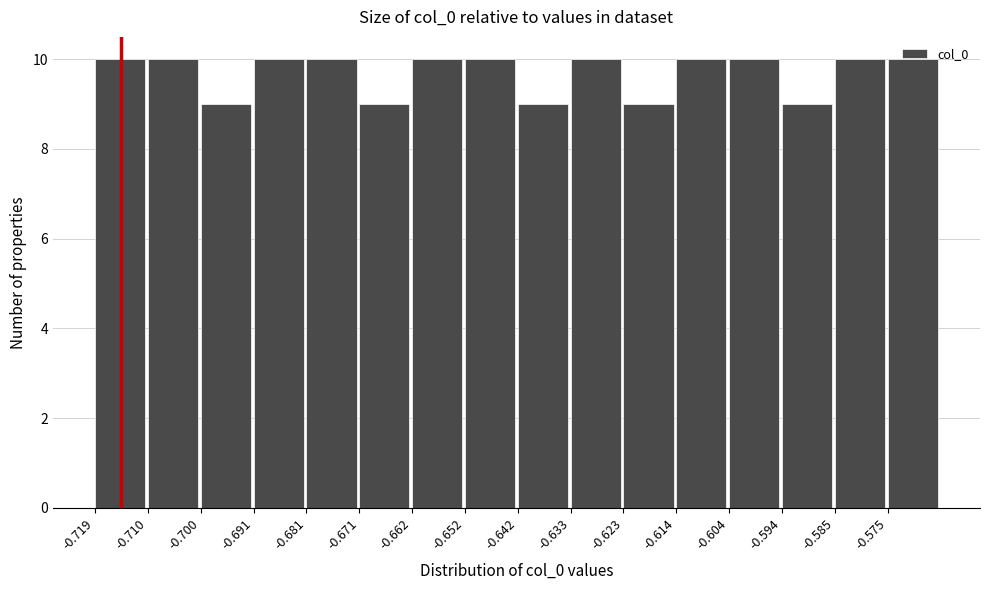

Reading left to right, list every bar in this chart as the range it spans on the x-axis followed by its height. Neither the bar edges nor the heights are printed on the chart, so give them approximately, as read against the axes.

-0.719 to -0.710: 10
-0.710 to -0.700: 10
-0.700 to -0.691: 9
-0.691 to -0.681: 10
-0.681 to -0.671: 10
-0.671 to -0.662: 9
-0.662 to -0.652: 10
-0.652 to -0.642: 10
-0.642 to -0.633: 9
-0.633 to -0.623: 10
-0.623 to -0.614: 9
-0.614 to -0.604: 10
-0.604 to -0.594: 10
-0.594 to -0.585: 9
-0.585 to -0.575: 10
-0.575 to -0.565: 10